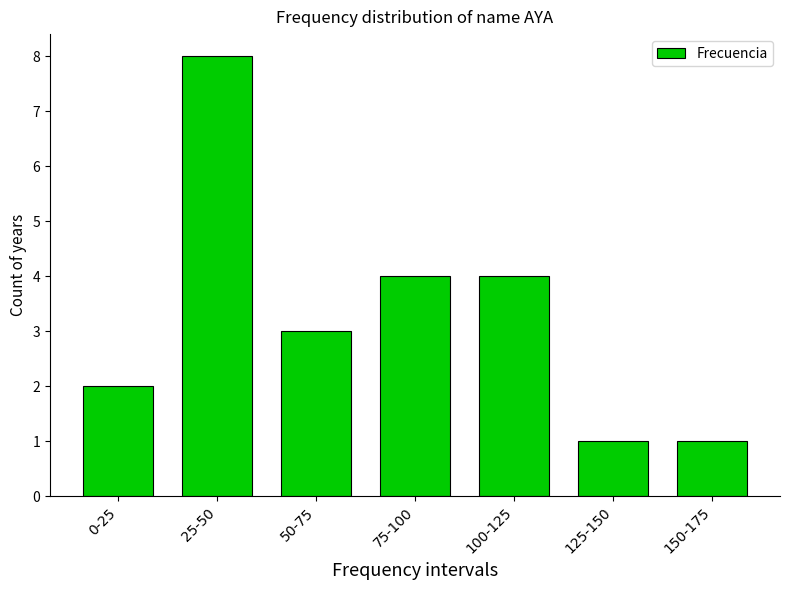

Reading left to right, transcribe all the data shown in this chart.

0-25=2	25-50=8	50-75=3	75-100=4	100-125=4	125-150=1	150-175=1